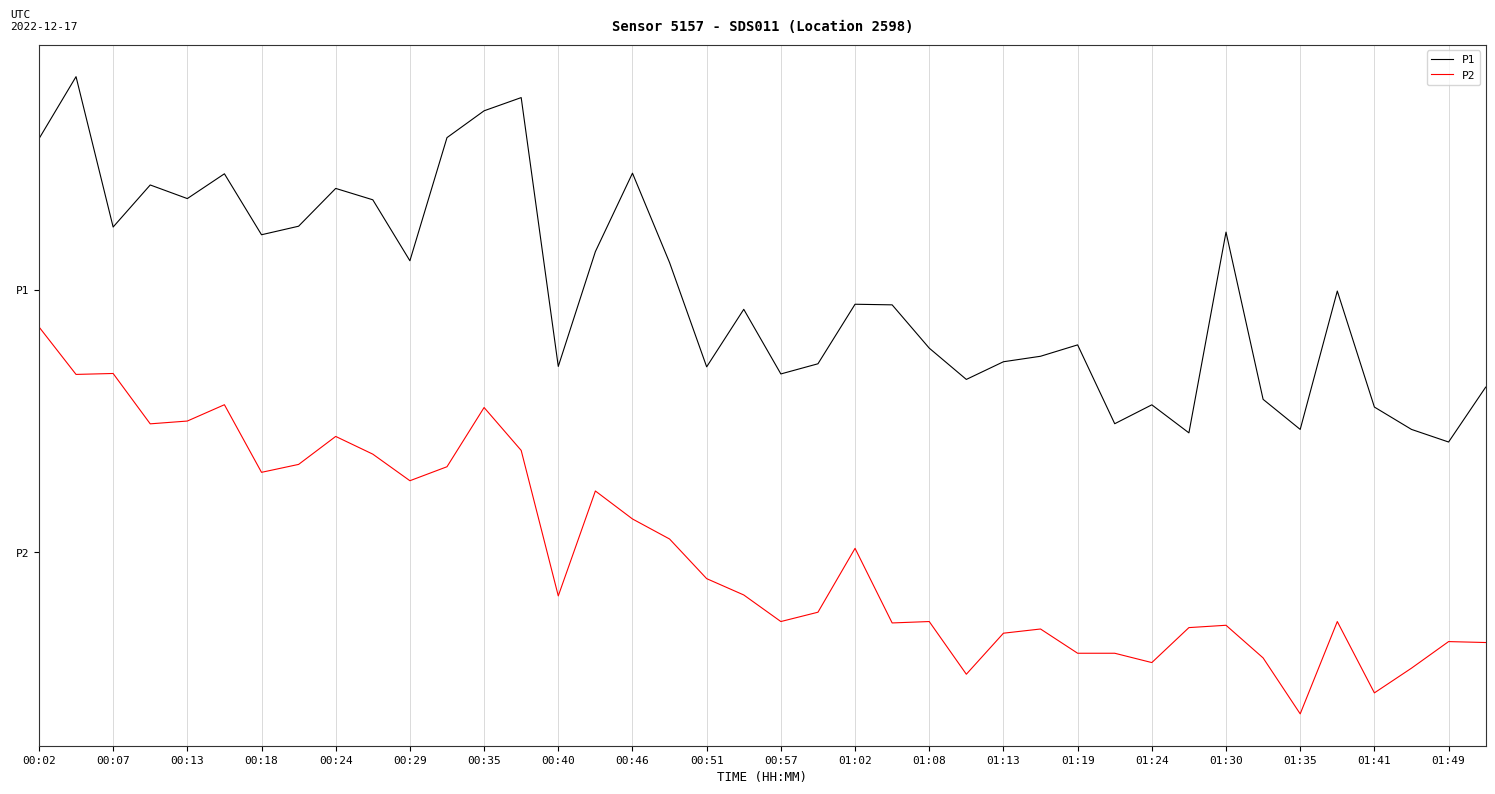

What are all the series names shown in the legend?

P1, P2